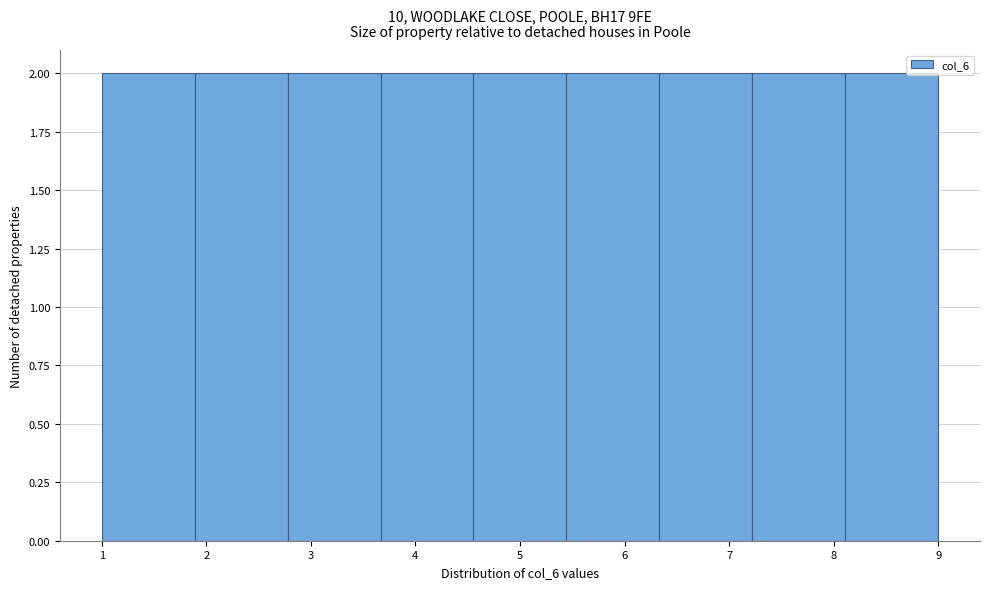

What is the height of the bar covering 7.2 to 8.1 on the x-axis? Neither the bar edges nor the heights are printed on the chart, so give them approximately, as read against the axes.

2